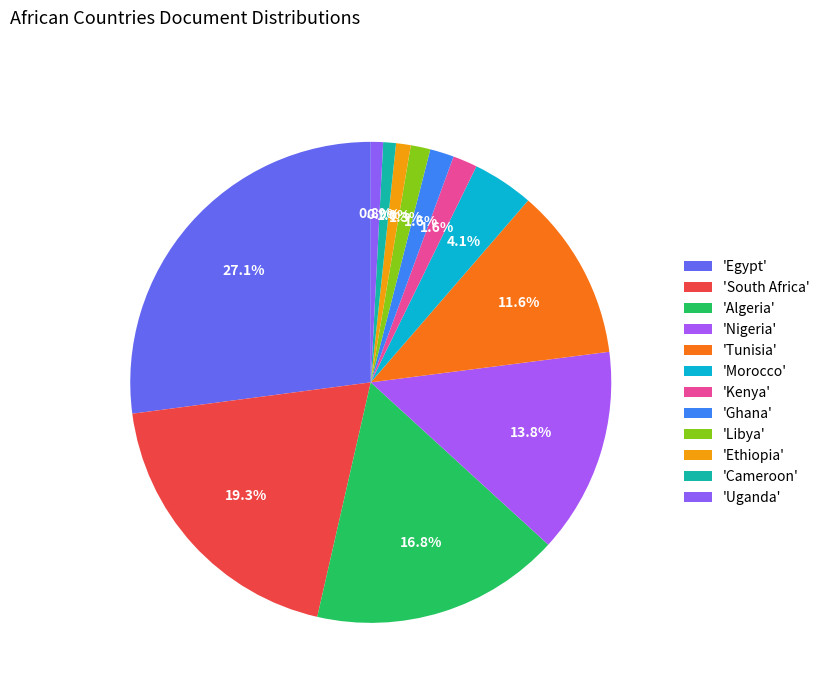

Which category has the smallest portion of the pie?

Uganda